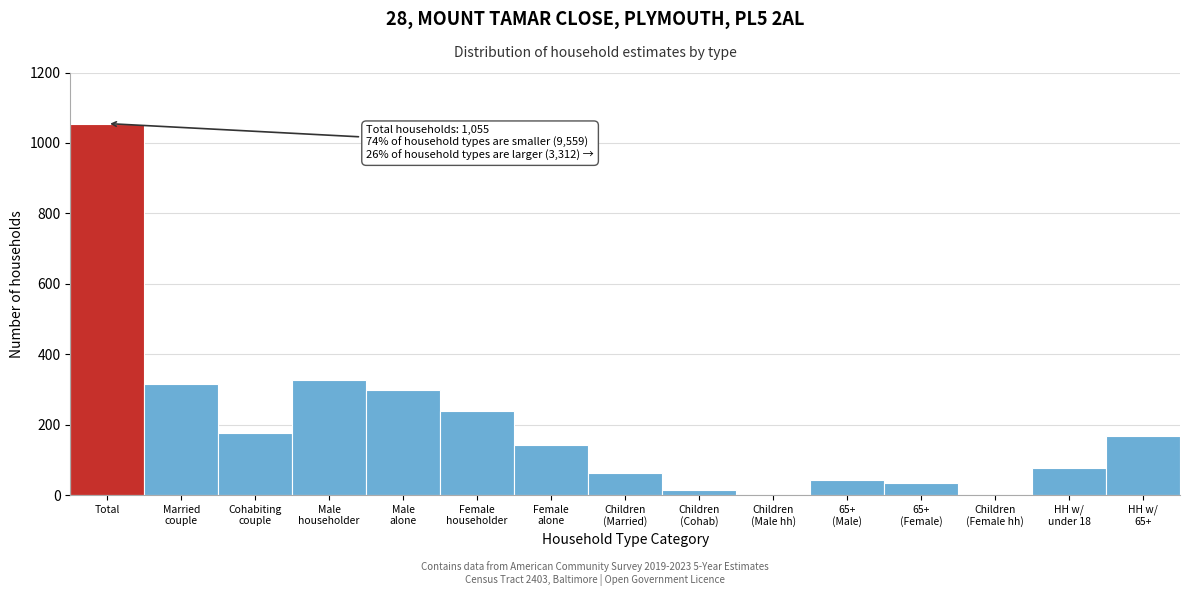

Which category has the highest value across all series?

Total